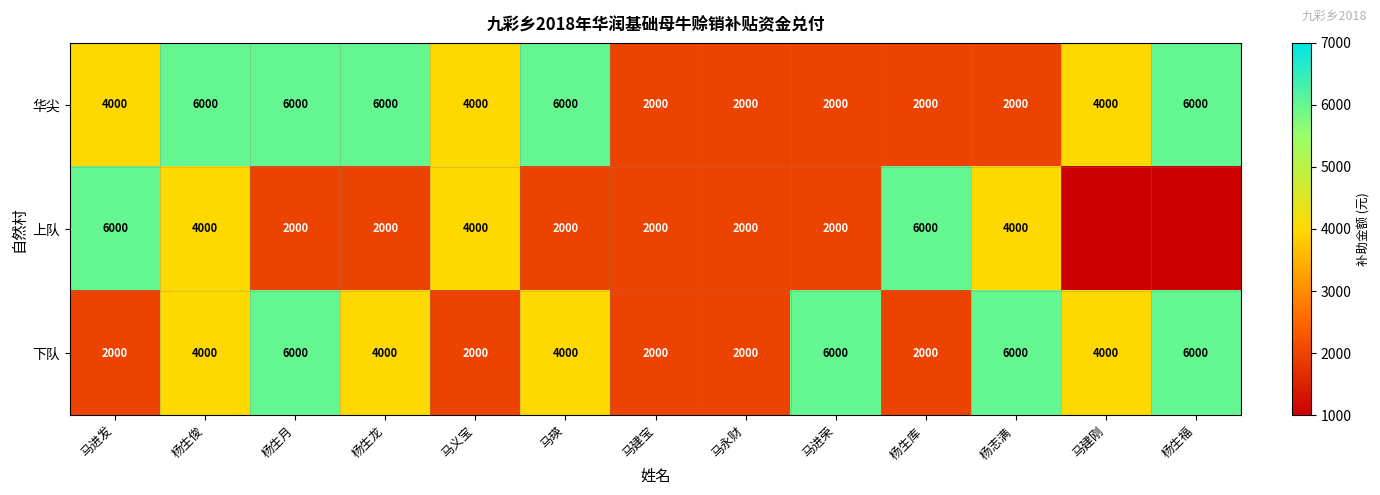

What is the total value across all series at 马进发?

12000